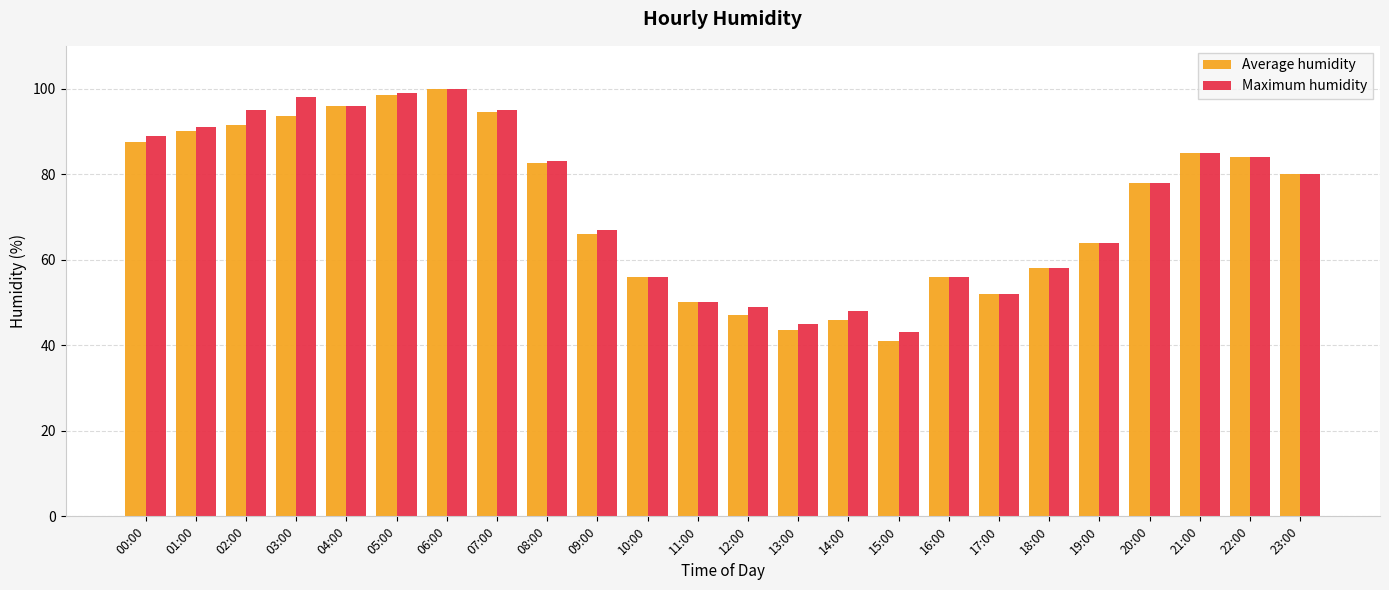

What position from the left is 13:00?

14